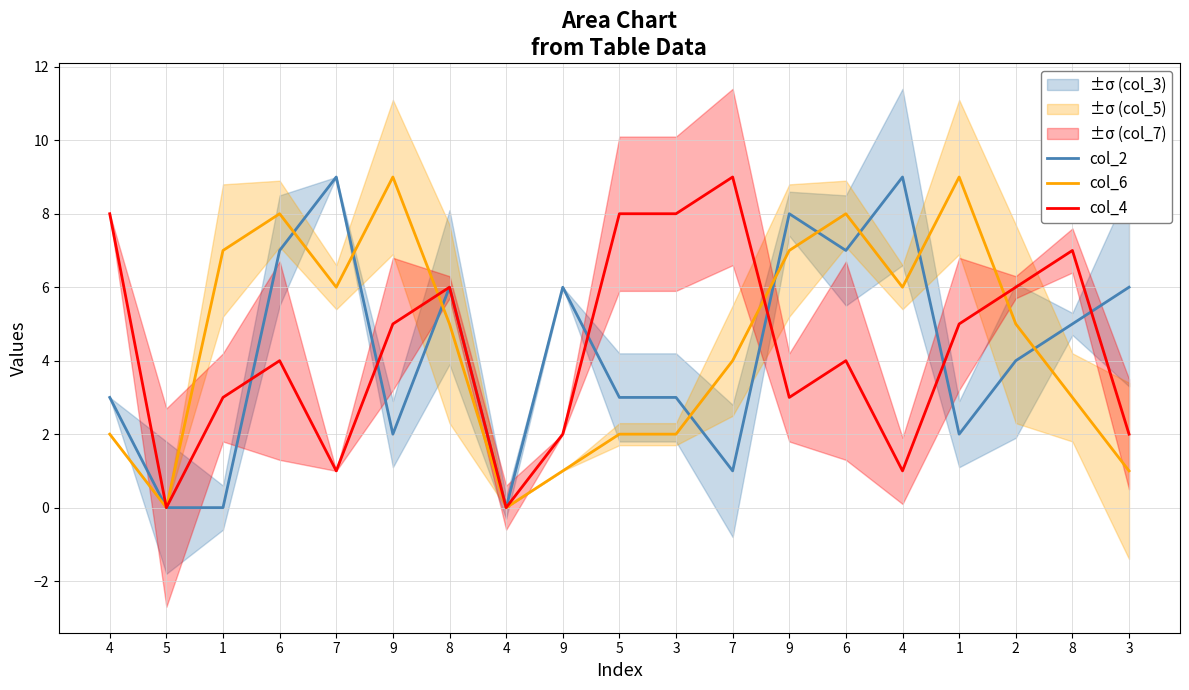

What is the label of the 2nd point from the left?

5